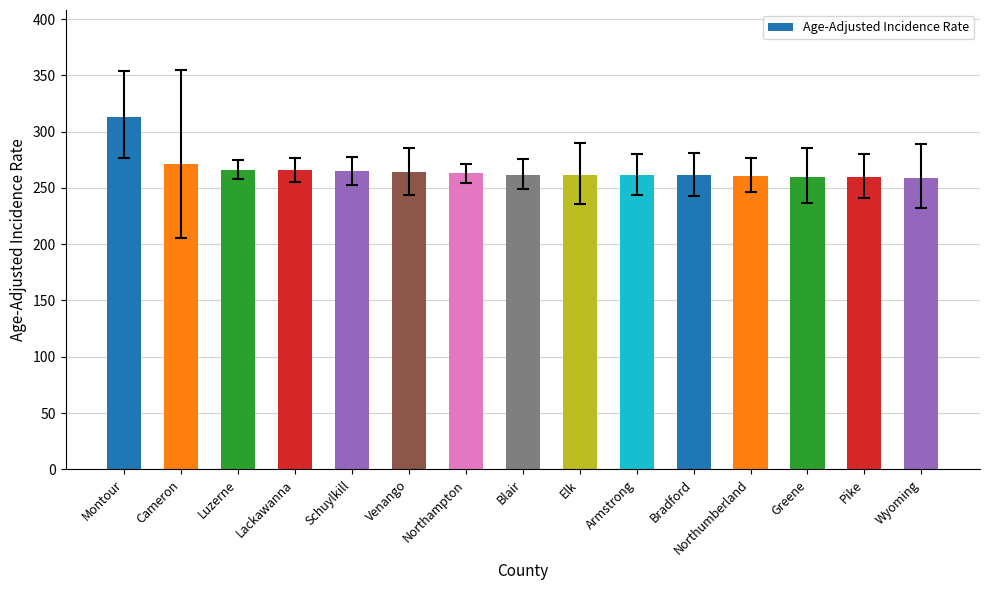

What is the minimum value shown in the chart?

259.2